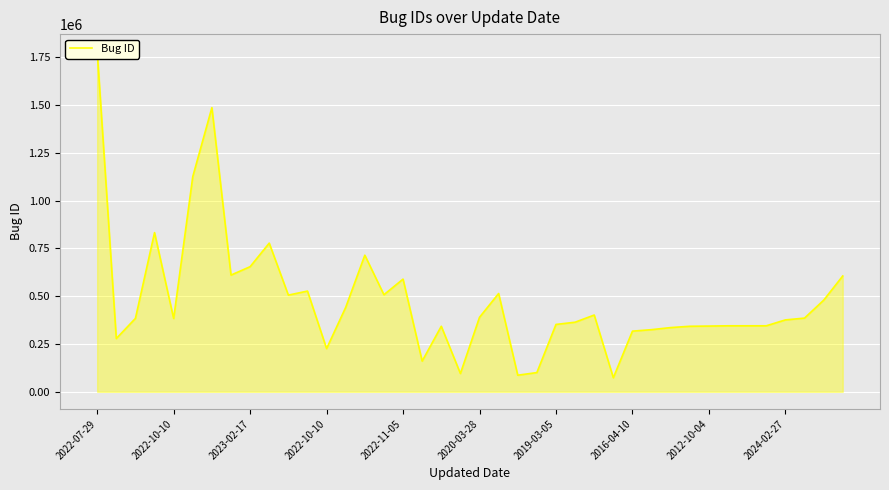

How many points are higher than both their immediate neighbors (excluding endpoints)?

9